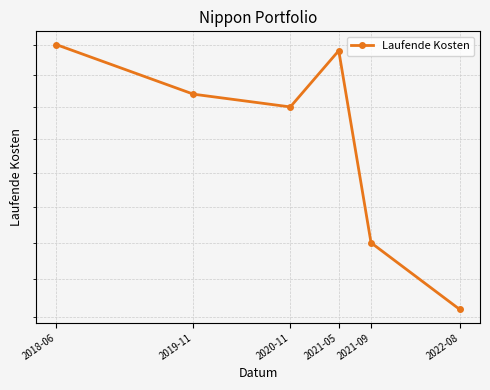

The chart shows a value of 2.6 at 2018-06. True or false?

False